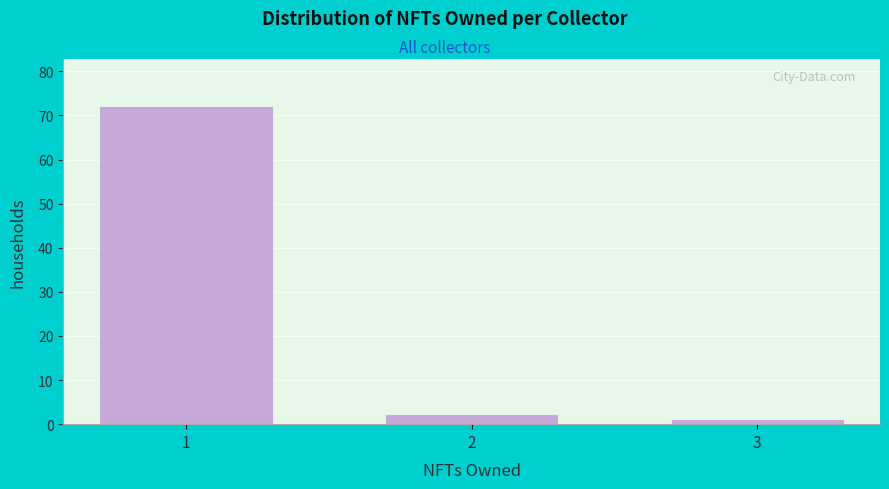

Reading left to right, list all the values displayed in this chart.

1=72	2=2	3=1